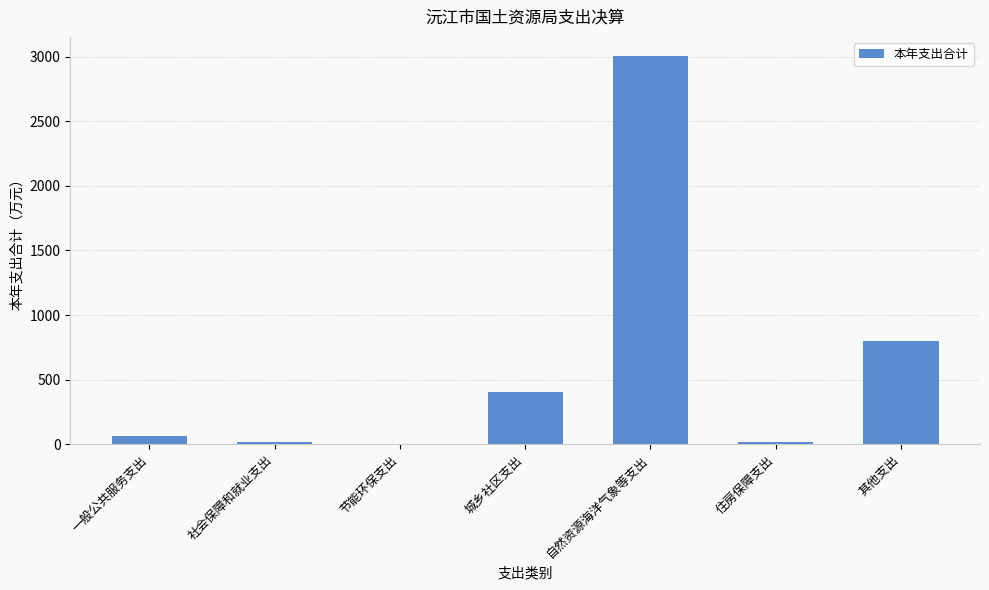

Which category has the highest value across all series?

自然资源海洋气象等支出